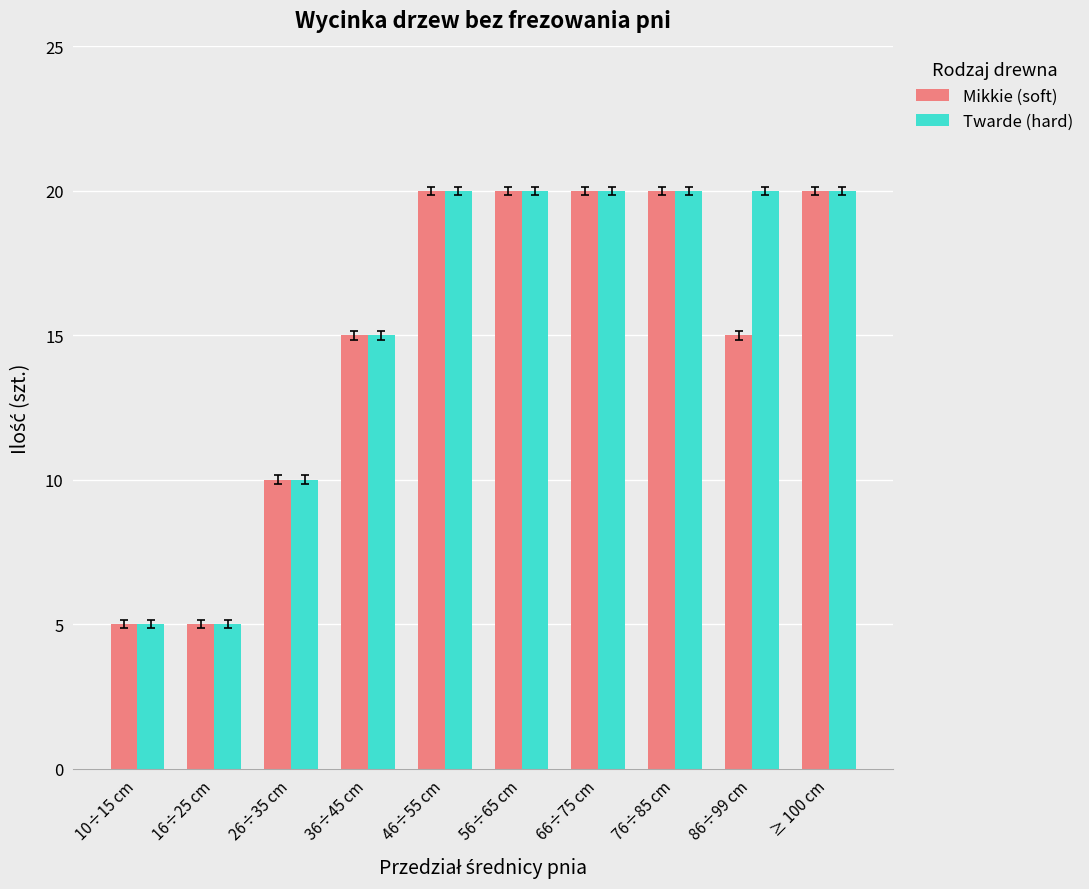

Rank the series by their average value, from lowest to highest.

Mikkie (soft), Twarde (hard)